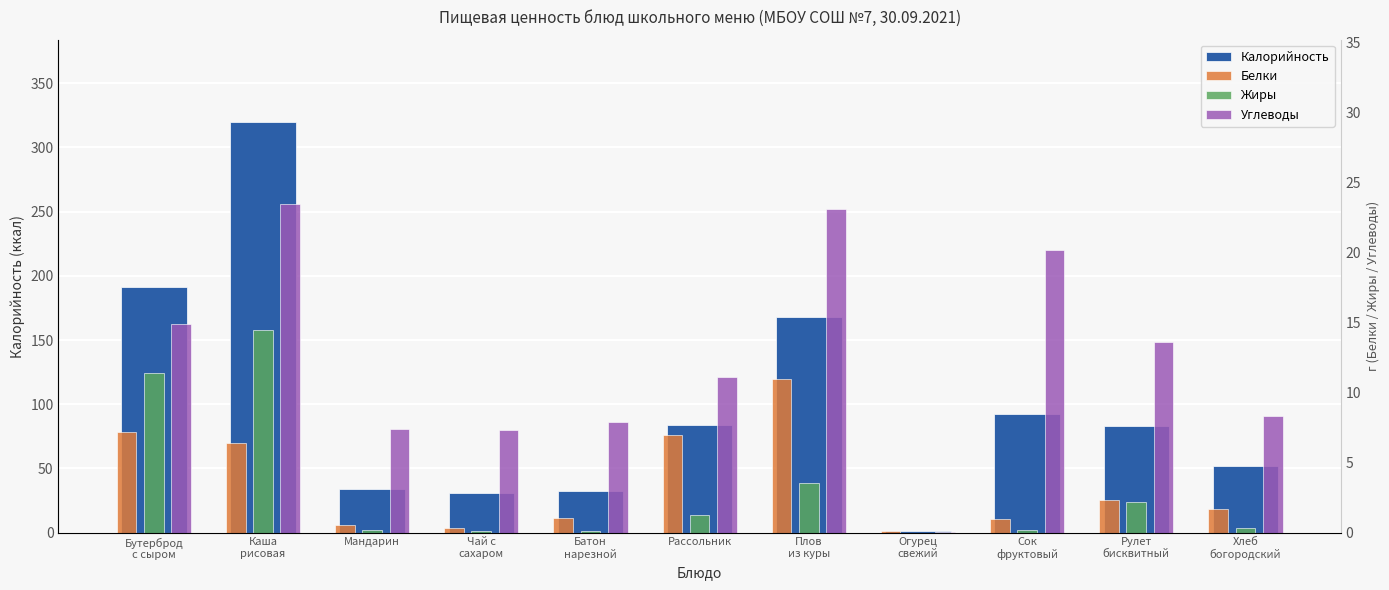

True or false: Углеводы has a value of 7.3 at Чай с
сахаром.

True